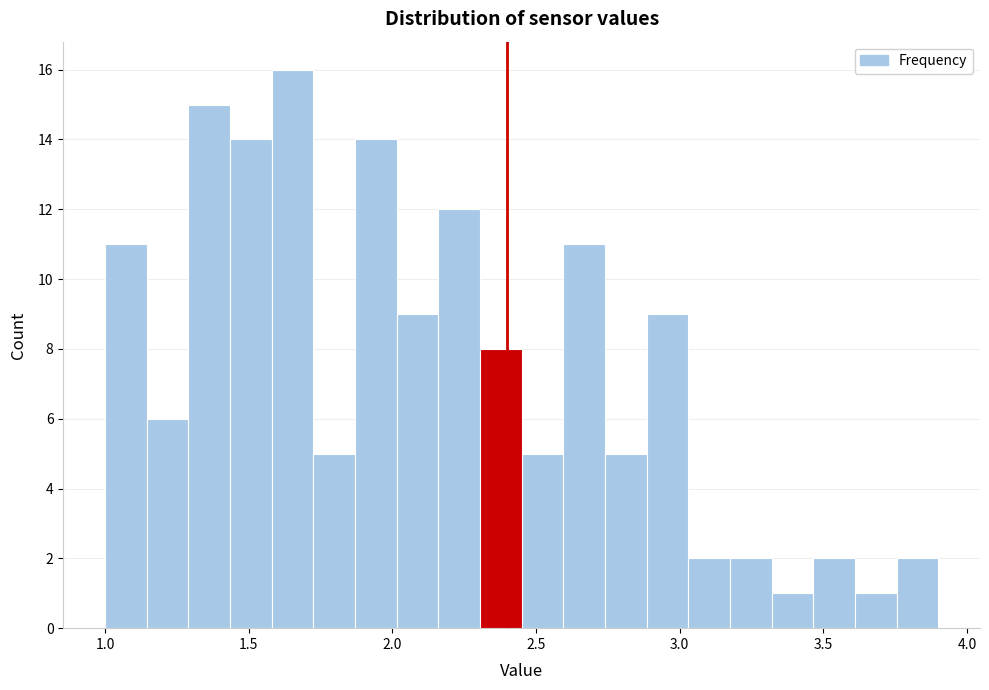

Read against the x-axis, roughly where is the centre of the tallest bar?

1.65